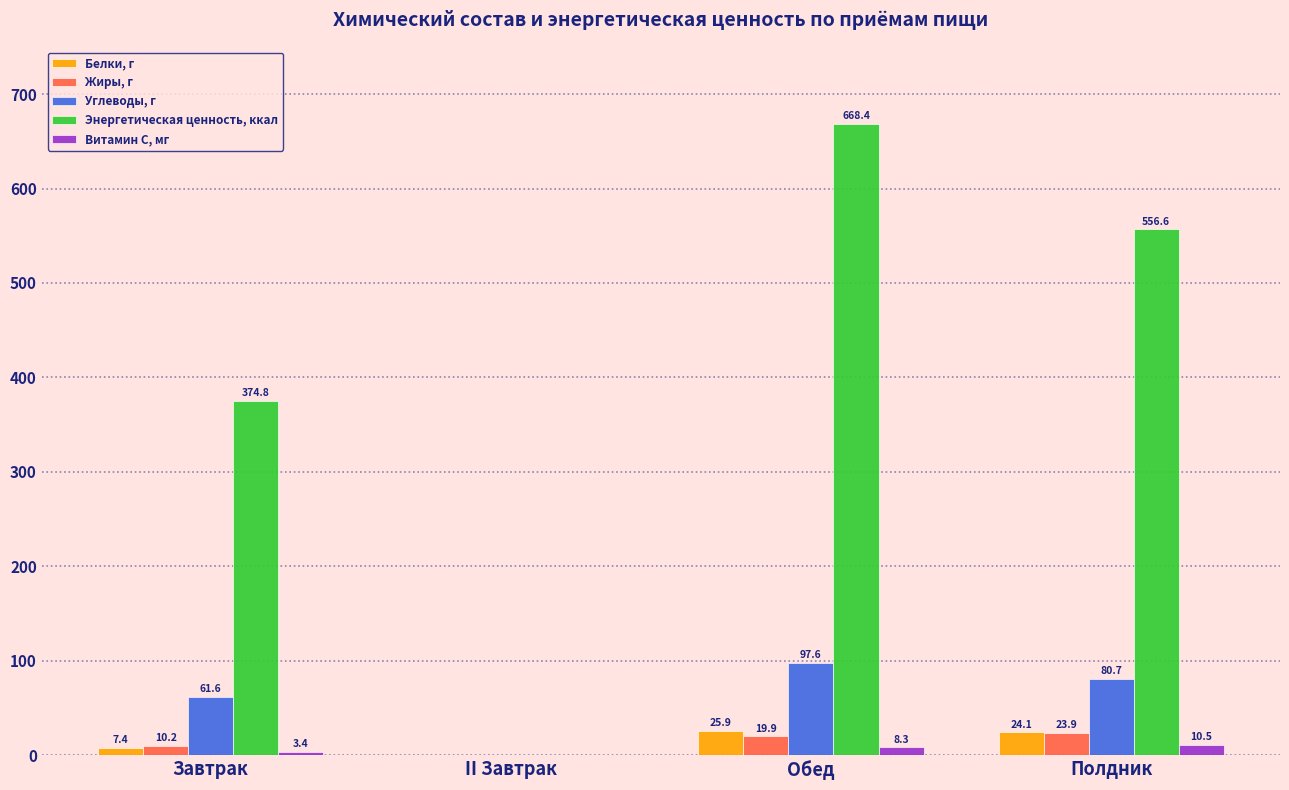

What is the average value of the Жиры, г series?

13.5